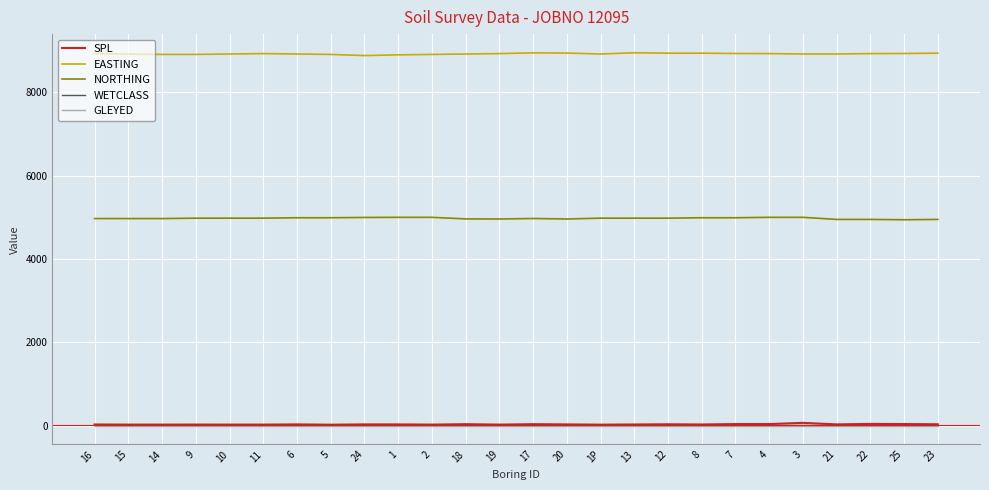

What is the maximum value shown in the chart?

8950